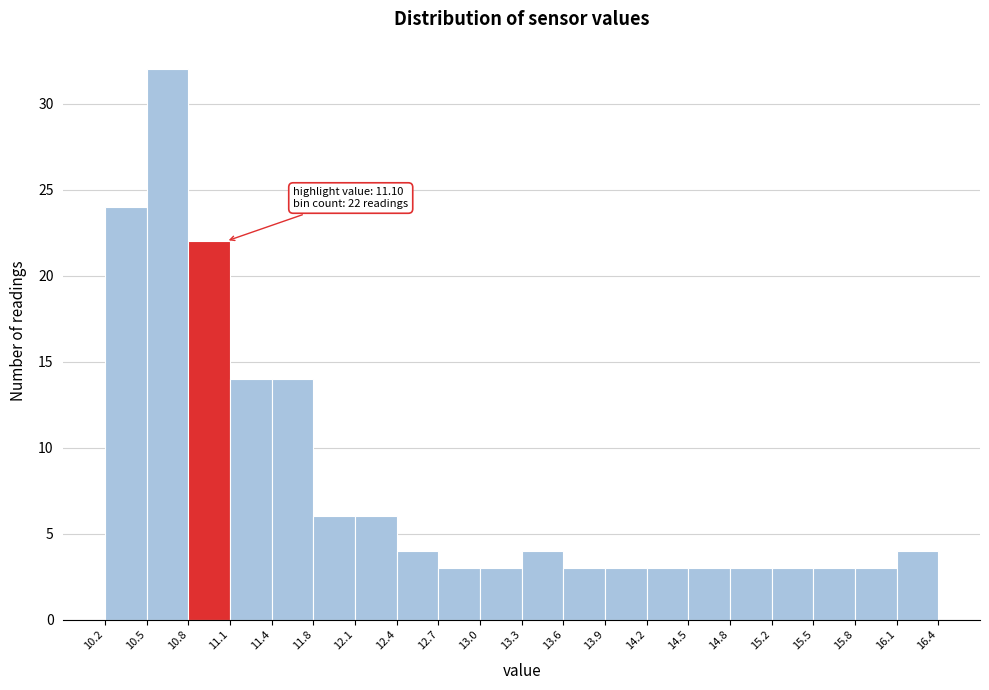

Over which range of the x-axis is the bar tallest?

10.5 to 10.8